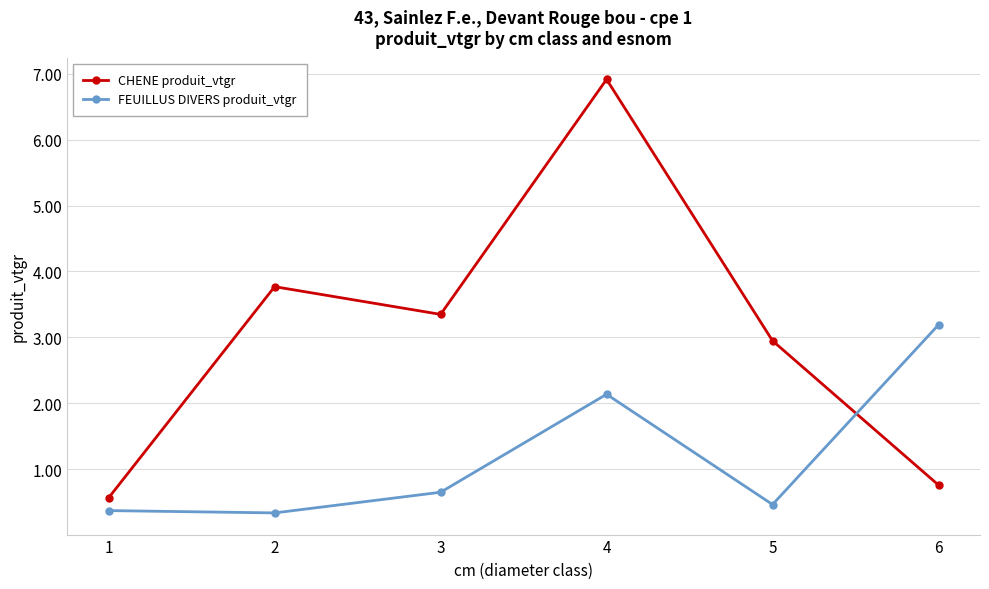

How many lines are shown in the chart?

2